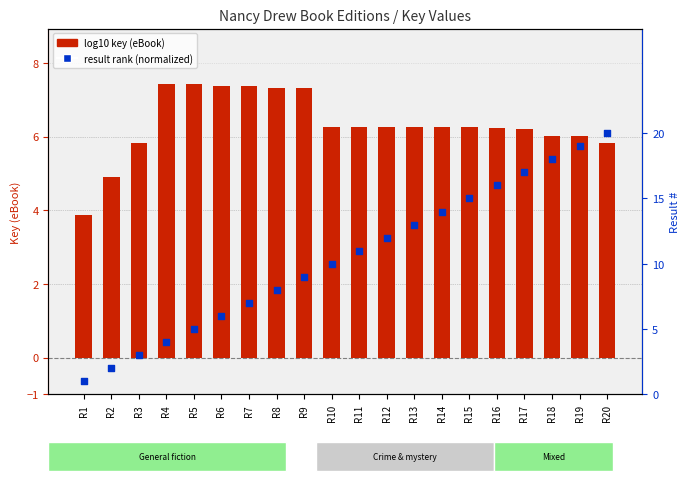

What are all the series names shown in the legend?

log10 key (eBook), result rank (normalized)